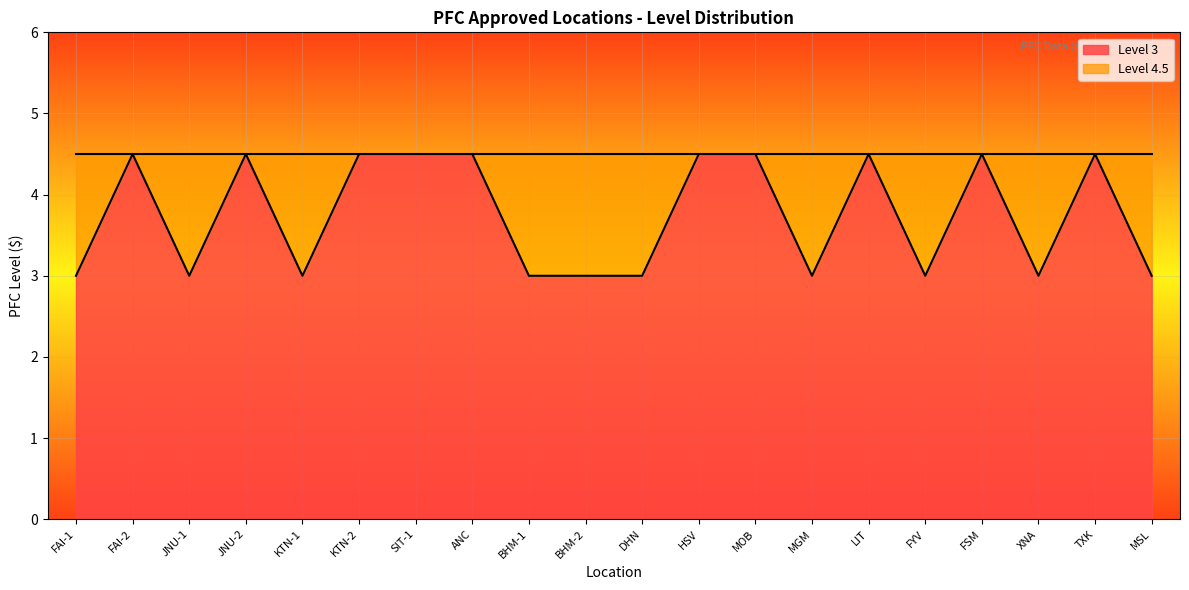

Where is the data nearest to the value 3?

FAI-1